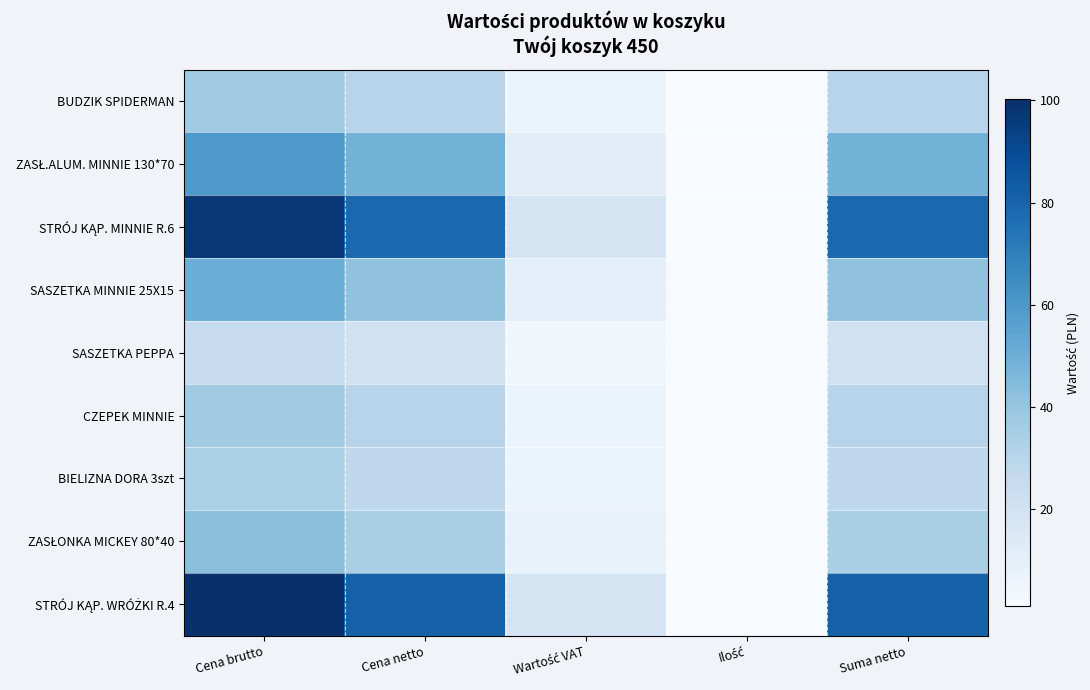

What is the spread (max minus min) of values at Suma netto?

60.8